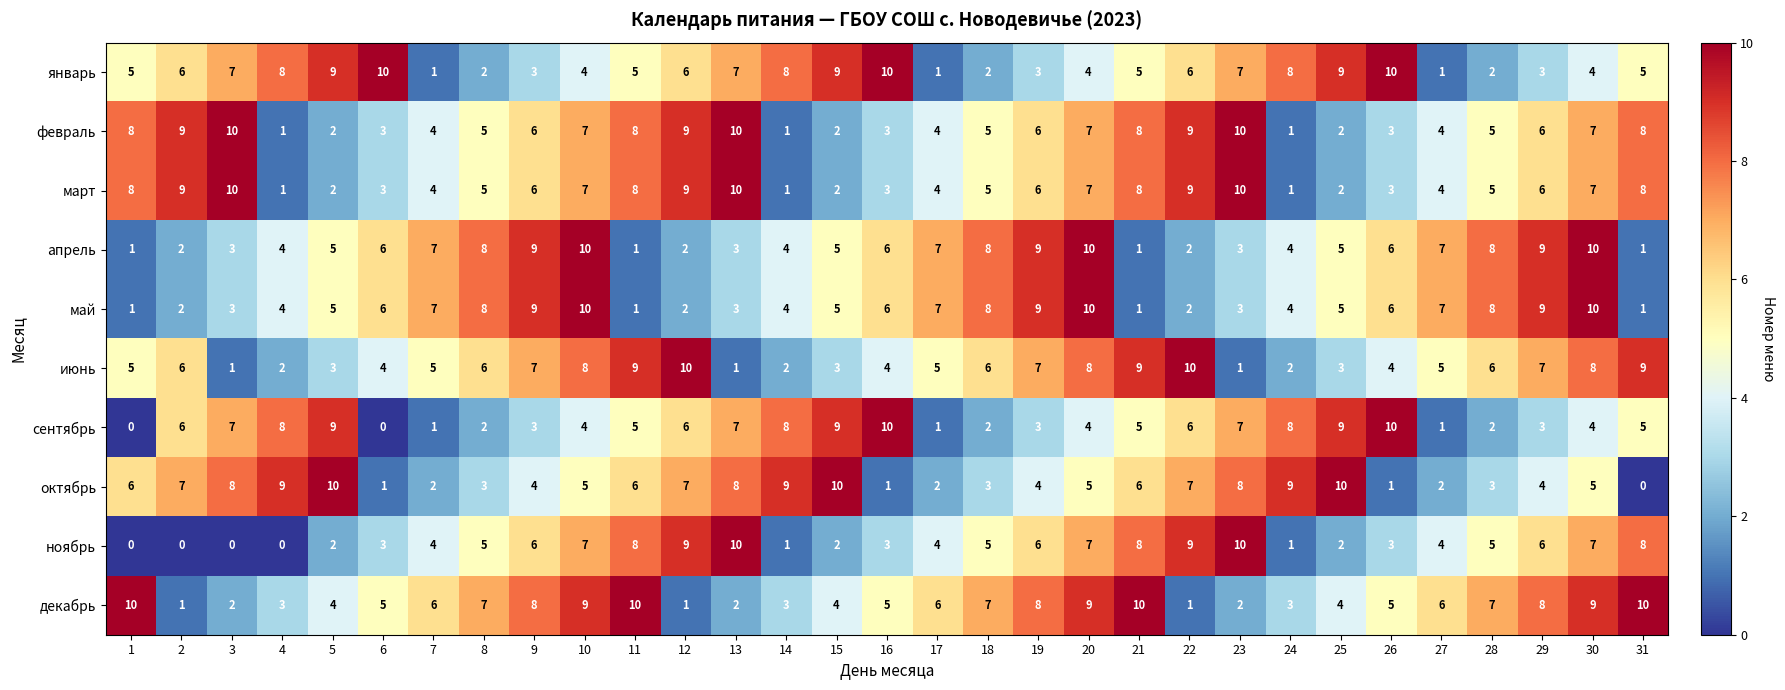

What is the sum of the декабрь values at 24 and 20?

12